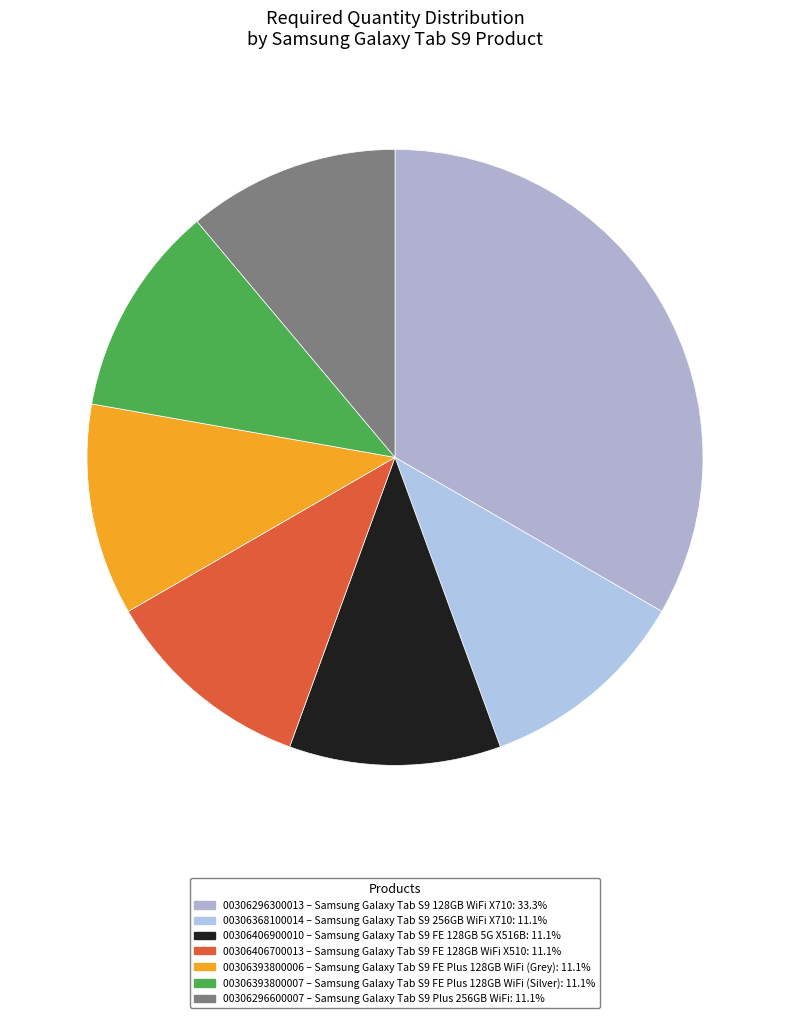

What is the largest slice in the pie chart?

Samsung Galaxy Tab S9 128GB WiFi X710